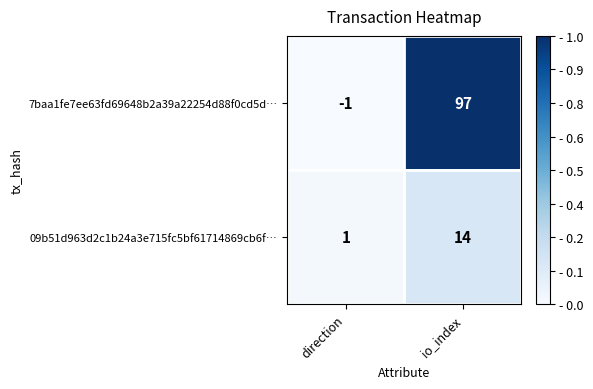

At which category is the sum across all series the highest?

io_index